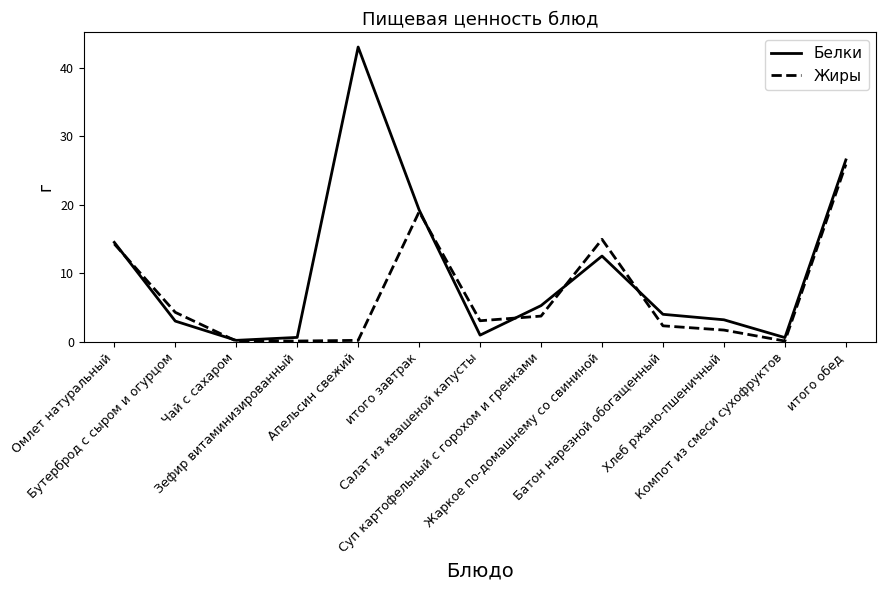

Rank the series by their maximum value, from lowest to highest.

Жиры, Белки